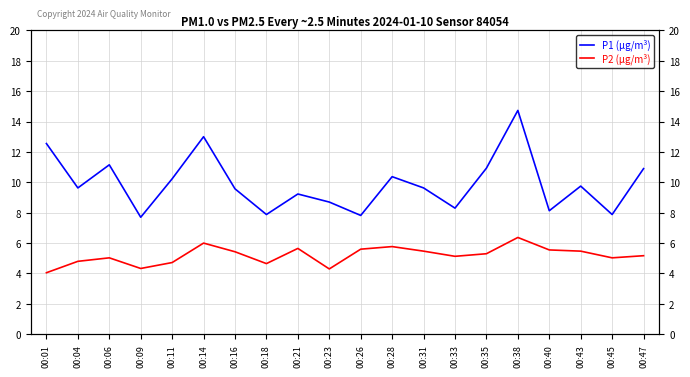

Reading left to right, what are all the values shown in this chart?

P1 (µg/m³): 00:01=12.6	00:04=9.6	00:06=11.2	00:09=7.7	00:11=10.2	00:14=13.0	00:16=9.6	00:18=7.9	00:21=9.2	00:23=8.7	00:26=7.8	00:28=10.4	00:31=9.6	00:33=8.3	00:35=10.9	00:38=14.7	00:40=8.1	00:43=9.8	00:45=7.9	00:47=10.9
P2 (µg/m³): 00:01=4.0	00:04=4.8	00:06=5.0	00:09=4.3	00:11=4.7	00:14=6.0	00:16=5.4	00:18=4.7	00:21=5.7	00:23=4.3	00:26=5.6	00:28=5.8	00:31=5.5	00:33=5.1	00:35=5.3	00:38=6.4	00:40=5.5	00:43=5.5	00:45=5.0	00:47=5.2